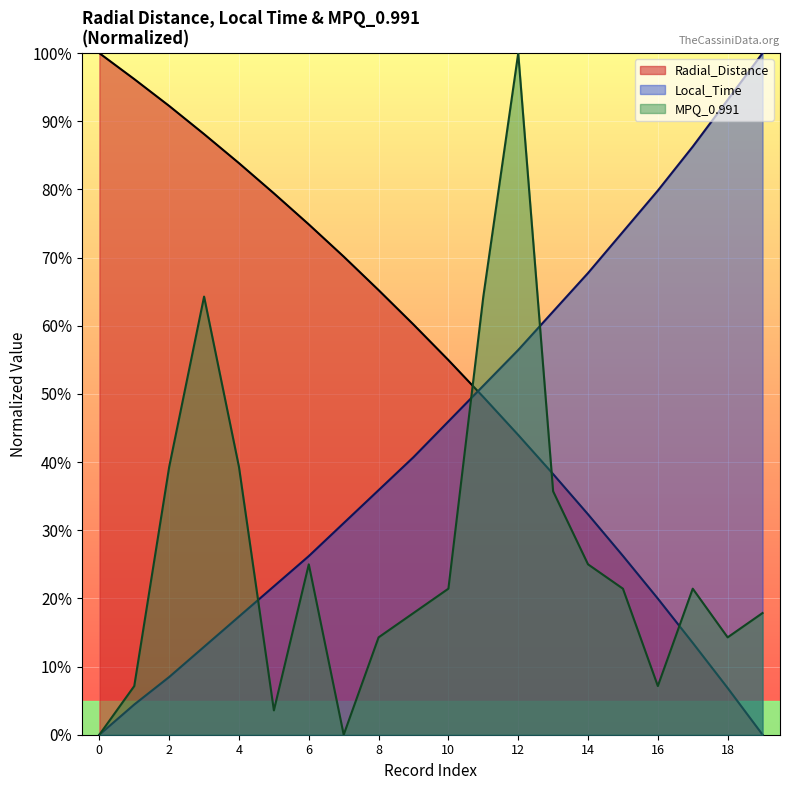

Reading left to right, extract all data points from this chart.

Radial_Distance: 0=1.0	1=1.0	2=0.9	3=0.9	4=0.8	5=0.8	6=0.7	7=0.7	8=0.7	9=0.6	10=0.5	11=0.5	12=0.4	13=0.4	14=0.3	15=0.3	16=0.2	17=0.1	18=0.1	19=0.0
Local_Time: 0=0.0	1=0.0	2=0.1	3=0.1	4=0.2	5=0.2	6=0.3	7=0.3	8=0.4	9=0.4	10=0.5	11=0.5	12=0.6	13=0.6	14=0.7	15=0.7	16=0.8	17=0.9	18=0.9	19=1.0
MPQ_0.991: 0=0.0	1=0.1	2=0.4	3=0.6	4=0.4	5=0.0	6=0.2	7=0.0	8=0.1	9=0.2	10=0.2	11=0.6	12=1.0	13=0.4	14=0.2	15=0.2	16=0.1	17=0.2	18=0.1	19=0.2